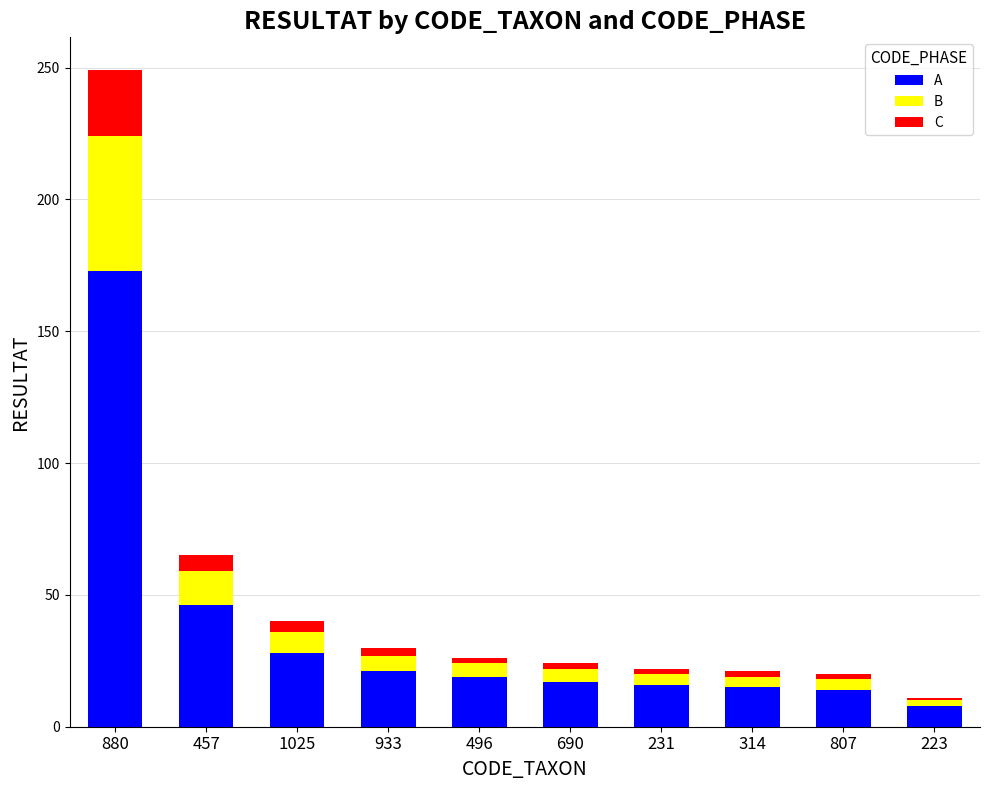

What is the lowest value of the A series?

8